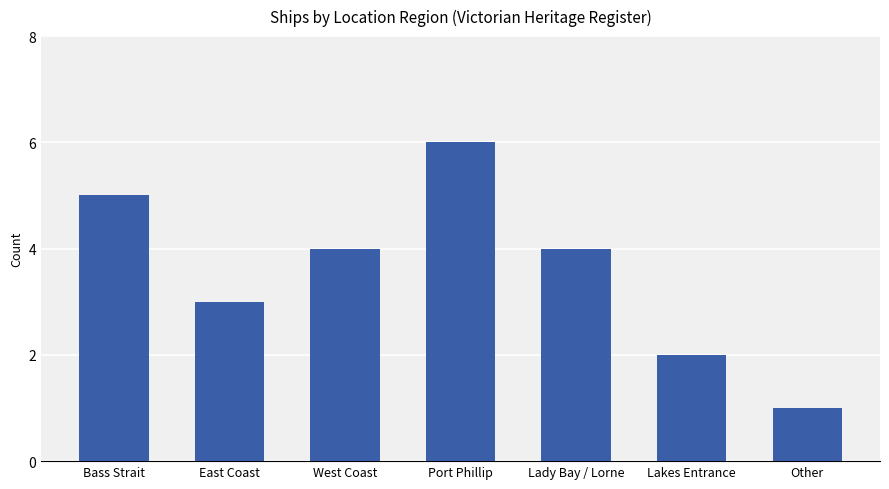

Reading right to left, transcribe all the data shown in this chart.

Other=1	Lakes Entrance=2	Lady Bay / Lorne=4	Port Phillip=6	West Coast=4	East Coast=3	Bass Strait=5